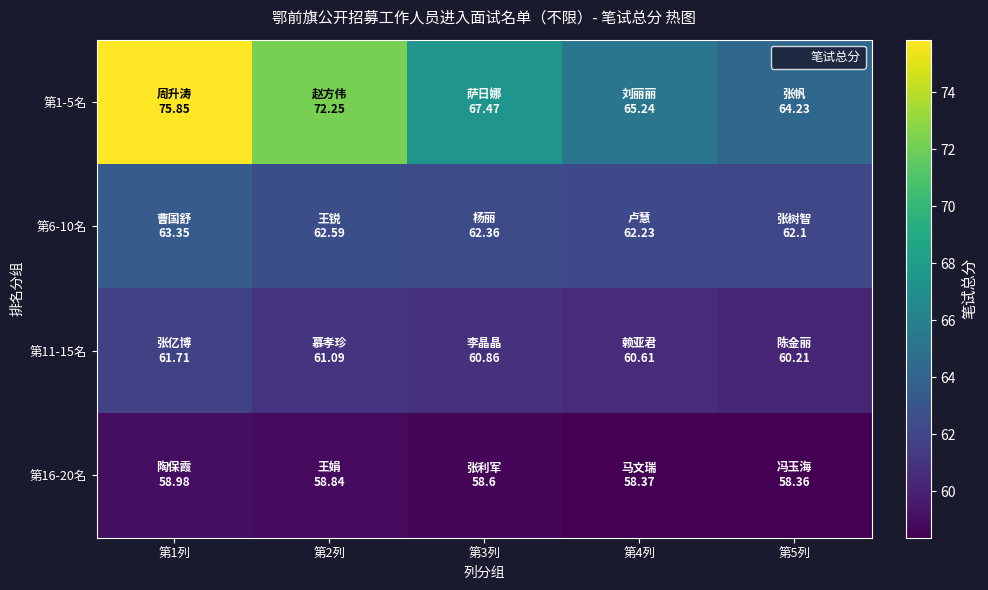

What is the greatest value displayed?

75.8